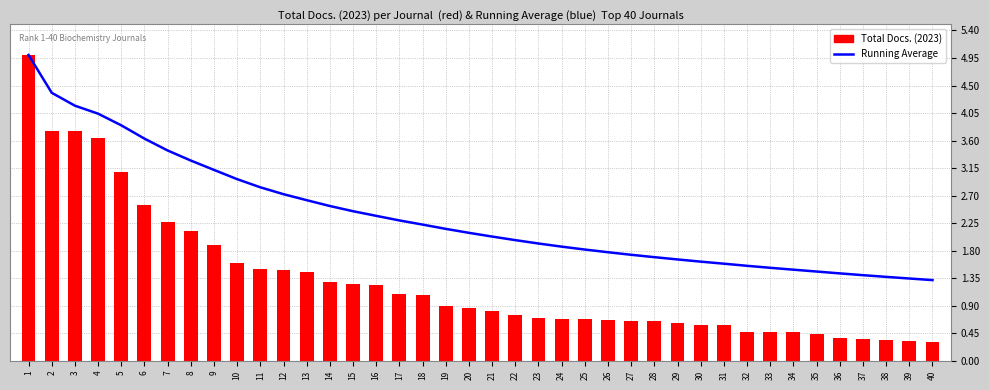

Where does the Running Average series first go above 2?

1